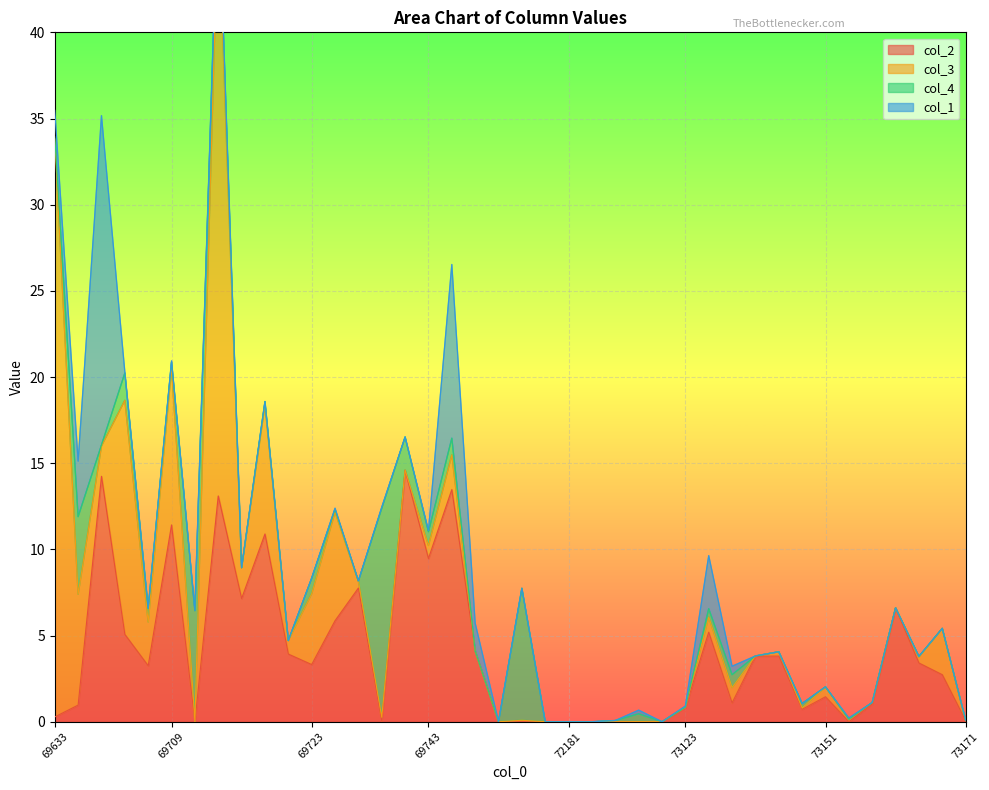

The value of col_2 at 72181 is 6.2. True or false?

False